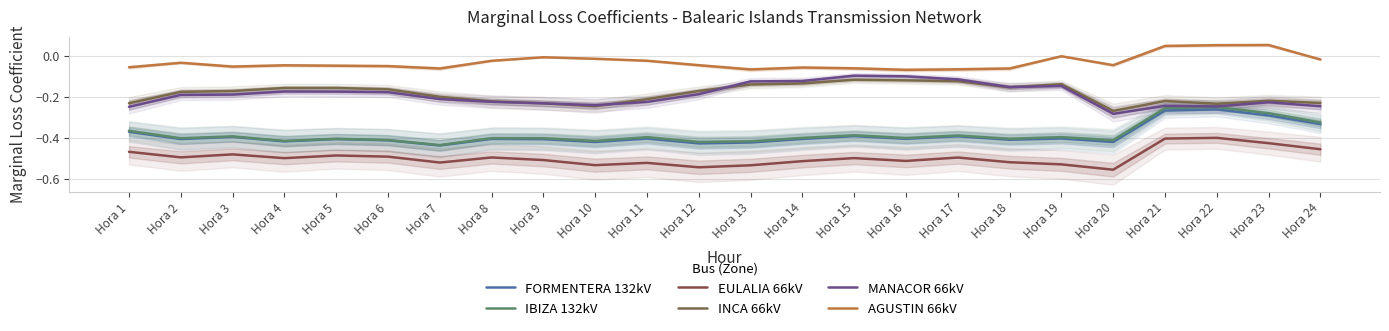

Reading left to right, extract all data points from this chart.

FORMENTERA 132kV: -0.4	-0.4	-0.4	-0.4	-0.4	-0.4	-0.4	-0.4	-0.4	-0.4	-0.4	-0.4	-0.4	-0.4	-0.4	-0.4	-0.4	-0.4	-0.4	-0.4	-0.3	-0.3	-0.3	-0.3
IBIZA 132kV: -0.4	-0.4	-0.4	-0.4	-0.4	-0.4	-0.4	-0.4	-0.4	-0.4	-0.4	-0.4	-0.4	-0.4	-0.4	-0.4	-0.4	-0.4	-0.4	-0.4	-0.3	-0.3	-0.3	-0.3
EULALIA 66kV: -0.5	-0.5	-0.5	-0.5	-0.5	-0.5	-0.5	-0.5	-0.5	-0.5	-0.5	-0.5	-0.5	-0.5	-0.5	-0.5	-0.5	-0.5	-0.5	-0.6	-0.4	-0.4	-0.4	-0.5
INCA 66kV: -0.2	-0.2	-0.2	-0.2	-0.2	-0.2	-0.2	-0.2	-0.2	-0.2	-0.2	-0.2	-0.1	-0.1	-0.1	-0.1	-0.1	-0.2	-0.1	-0.3	-0.2	-0.2	-0.2	-0.2
MANACOR 66kV: -0.2	-0.2	-0.2	-0.2	-0.2	-0.2	-0.2	-0.2	-0.2	-0.2	-0.2	-0.2	-0.1	-0.1	-0.1	-0.1	-0.1	-0.2	-0.1	-0.3	-0.2	-0.2	-0.2	-0.2
AGUSTIN 66kV: -0.1	-0.0	-0.1	-0.0	-0.0	-0.1	-0.1	-0.0	-0.0	-0.0	-0.0	-0.0	-0.1	-0.1	-0.1	-0.1	-0.1	-0.1	-0.0	-0.0	0.0	0.1	0.1	-0.0